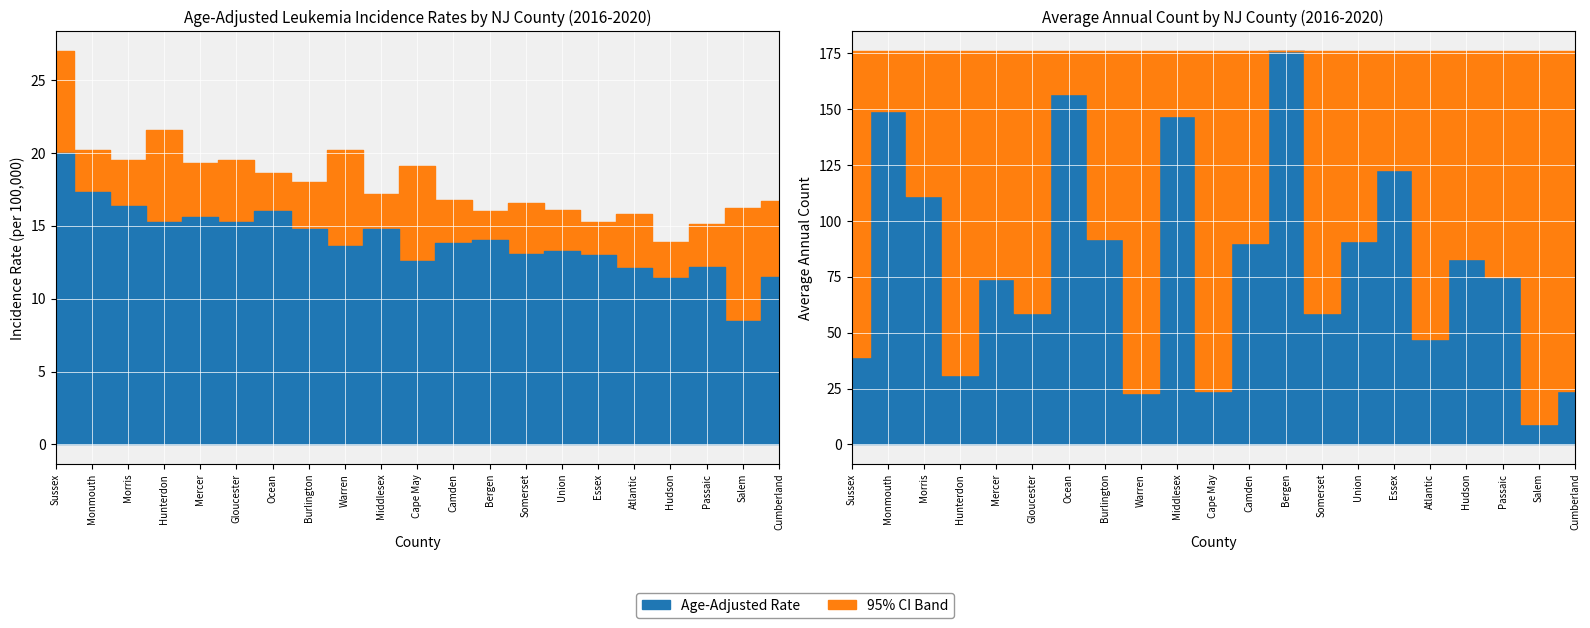

What is the difference between the second highest and minimum values in the Avg Annual Count series?

148.0